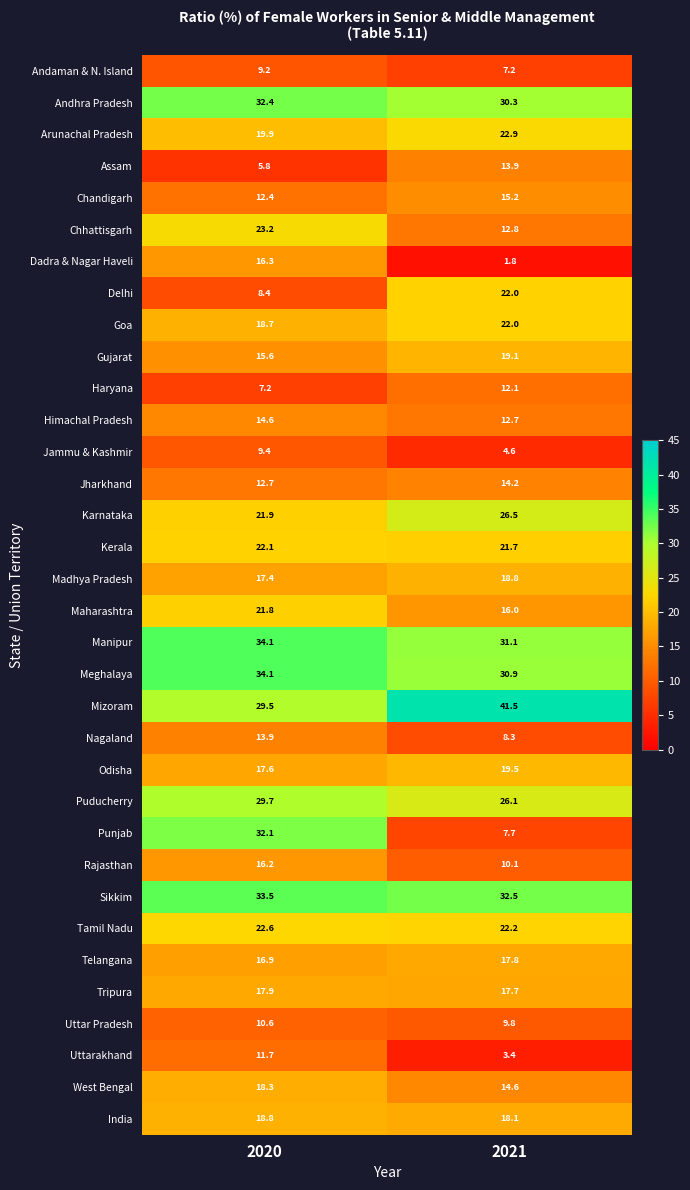

What is the average value of the Kerala series?

21.9